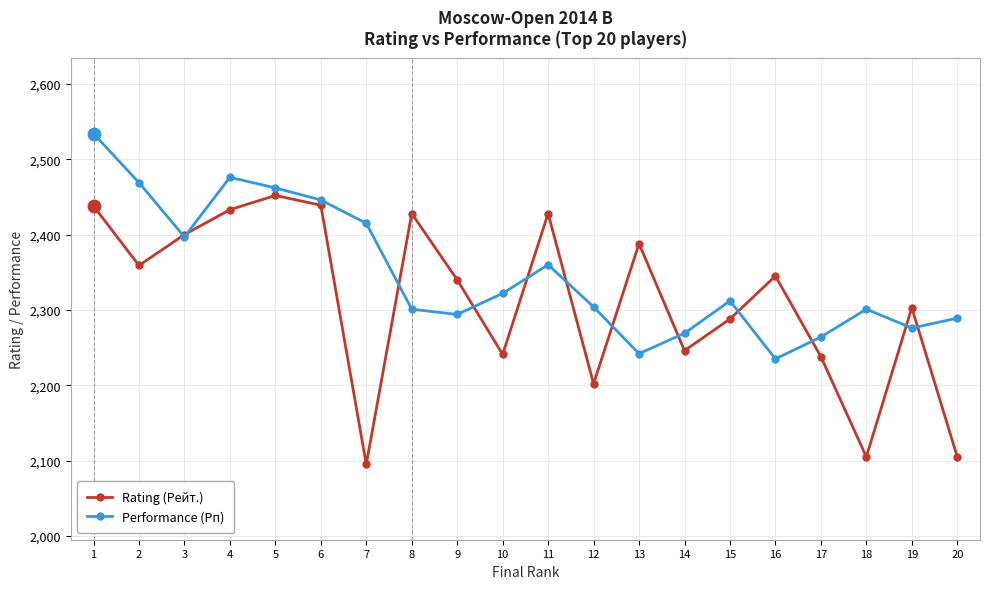

List the series in order of their peak value, lowest first.

Rating (Рейт.), Performance (Рп)